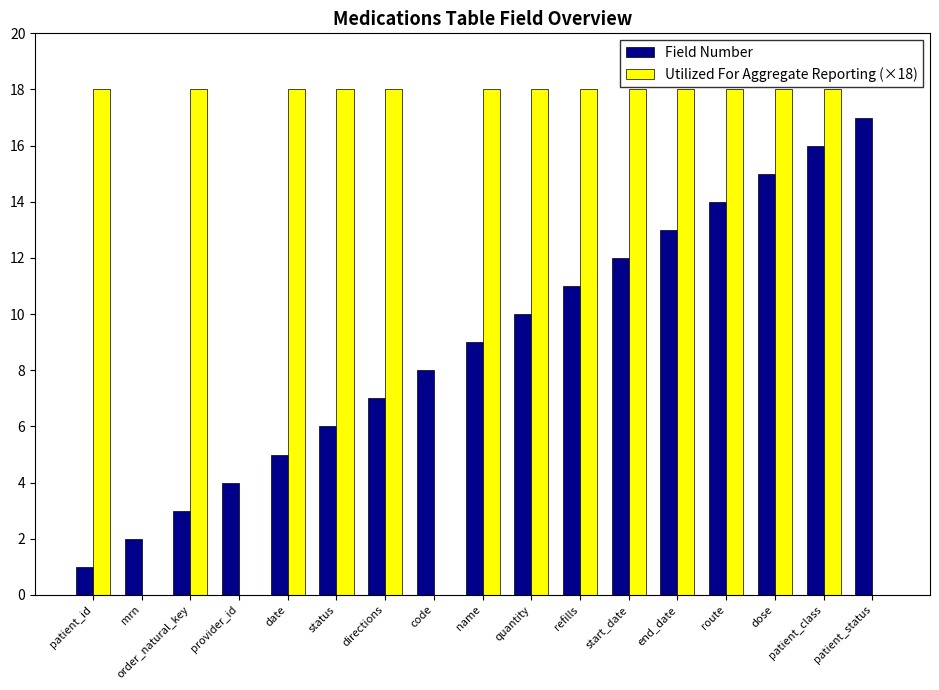

What is the maximum value for Field Number?

17